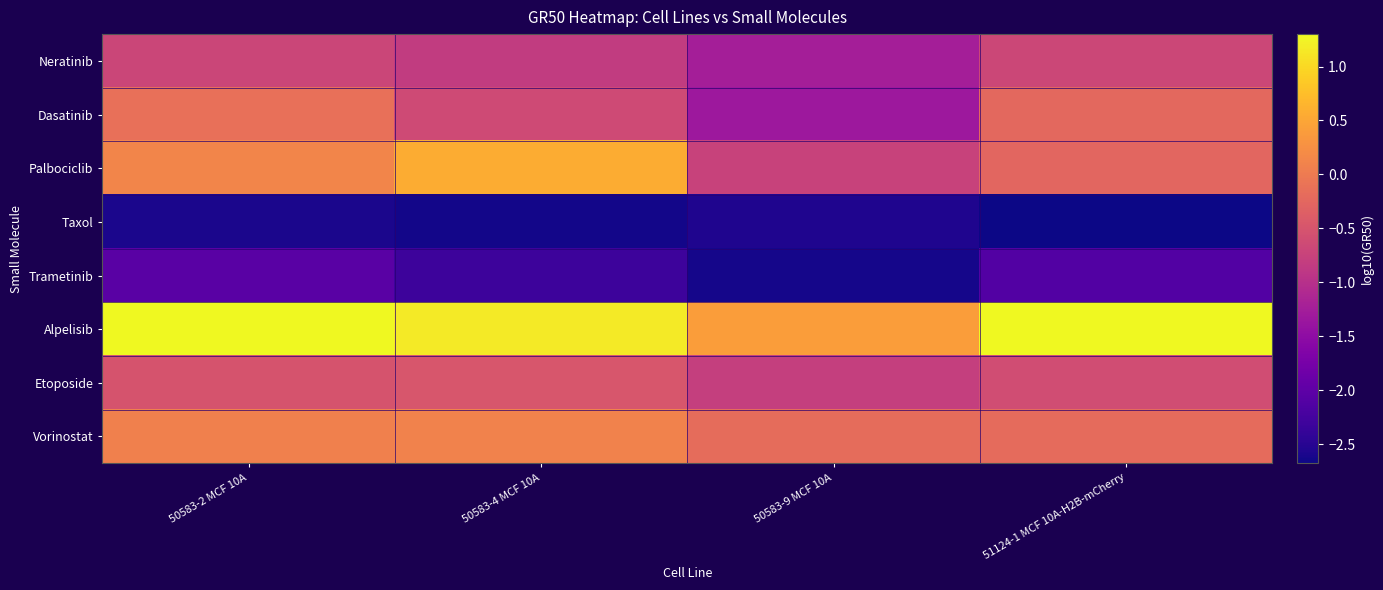

Reading left to right, list all the values displayed in this chart.

Neratinib: 50583-2 MCF 10A=-0.7	50583-4 MCF 10A=-0.8	50583-9 MCF 10A=-1.2	51124-1 MCF 10A-H2B-mCherry=-0.7
Dasatinib: 50583-2 MCF 10A=-0.1	50583-4 MCF 10A=-0.6	50583-9 MCF 10A=-1.3	51124-1 MCF 10A-H2B-mCherry=-0.2
Palbociclib: 50583-2 MCF 10A=0.1	50583-4 MCF 10A=0.6	50583-9 MCF 10A=-0.7	51124-1 MCF 10A-H2B-mCherry=-0.3
Taxol: 50583-2 MCF 10A=-2.6	50583-4 MCF 10A=-2.6	50583-9 MCF 10A=-2.6	51124-1 MCF 10A-H2B-mCherry=-2.7
Trametinib: 50583-2 MCF 10A=-2.0	50583-4 MCF 10A=-2.3	50583-9 MCF 10A=-2.6	51124-1 MCF 10A-H2B-mCherry=-2.1
Alpelisib: 50583-2 MCF 10A=1.3	50583-4 MCF 10A=1.2	50583-9 MCF 10A=0.4	51124-1 MCF 10A-H2B-mCherry=1.3
Etoposide: 50583-2 MCF 10A=-0.5	50583-4 MCF 10A=-0.5	50583-9 MCF 10A=-0.8	51124-1 MCF 10A-H2B-mCherry=-0.6
Vorinostat: 50583-2 MCF 10A=0.1	50583-4 MCF 10A=0.1	50583-9 MCF 10A=-0.2	51124-1 MCF 10A-H2B-mCherry=-0.2